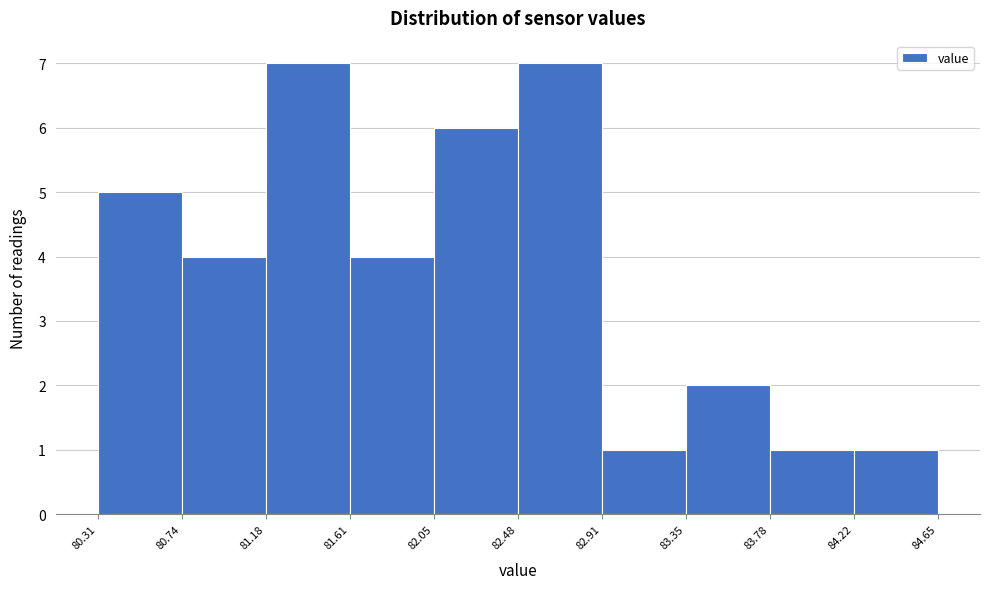

How tall is the bar that spans 81.18 to 81.61 on the x-axis? The values are not printed on the chart, so give them approximately, as read against the axis.

7